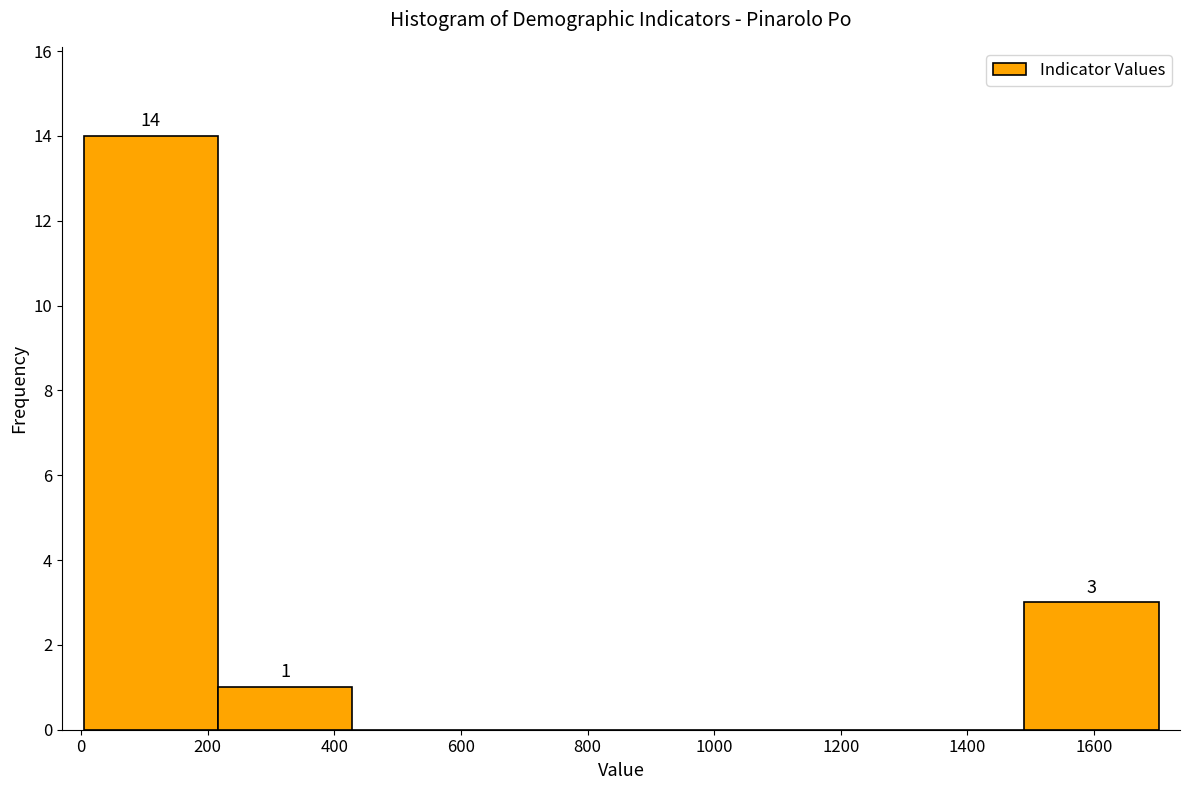

Which range on the x-axis has the tallest bar?

0 to 220